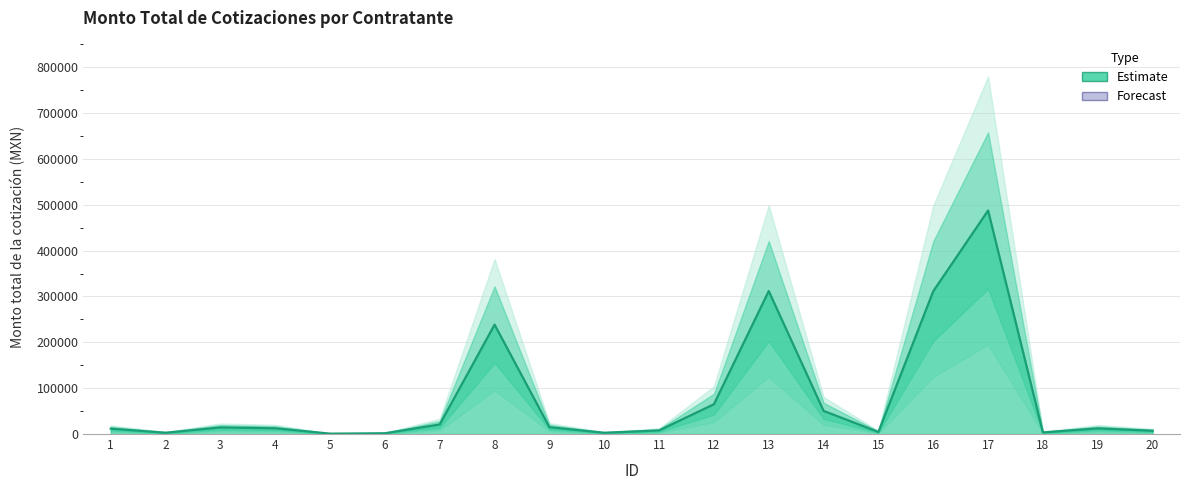

What is the greatest value displayed?

487500.0